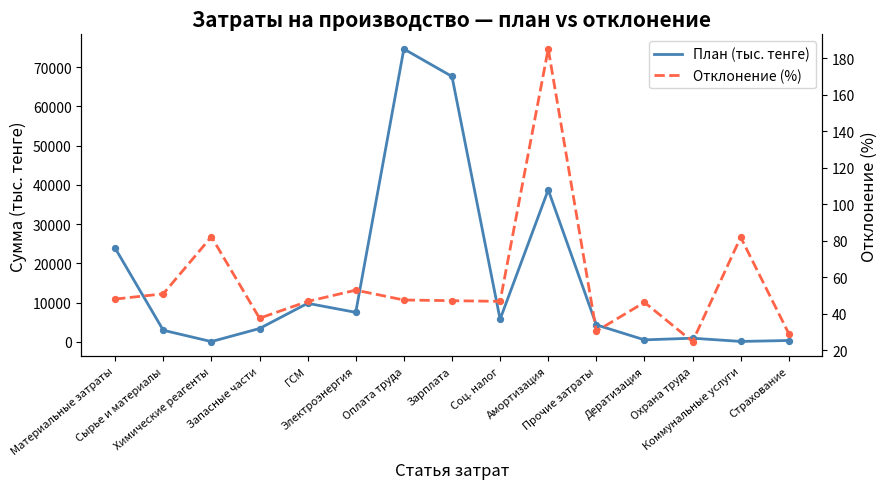

Is the value of План (тыс. тенге) at Оплата труда greater than the value of Отклонение (%) at Зарплата?

Yes